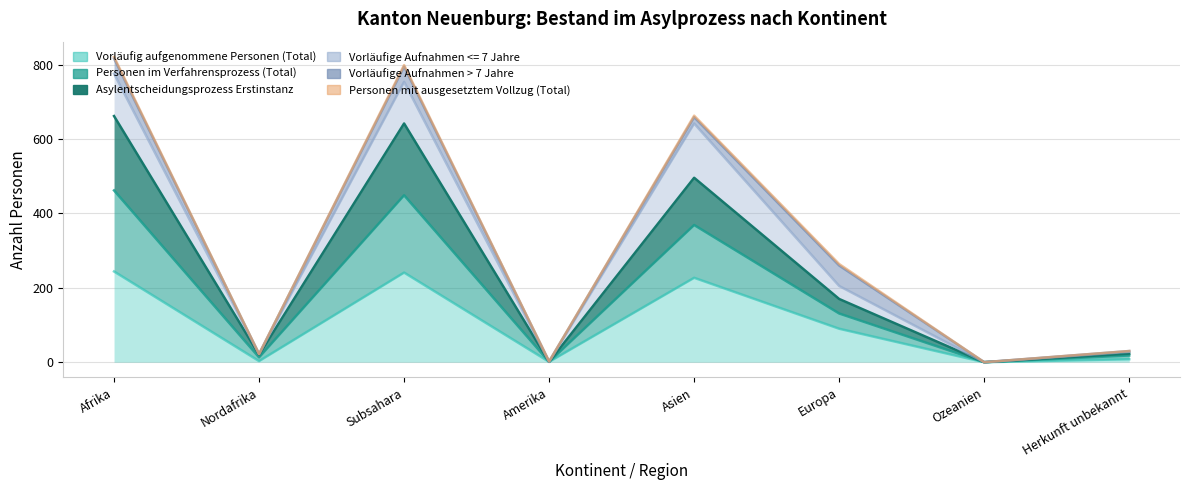

List the labels in order of Vorläufig aufgenommene Personen (Total) value, largest first.

Afrika, Subsahara, Asien, Europa, Herkunft unbekannt, Nordafrika, Amerika, Ozeanien